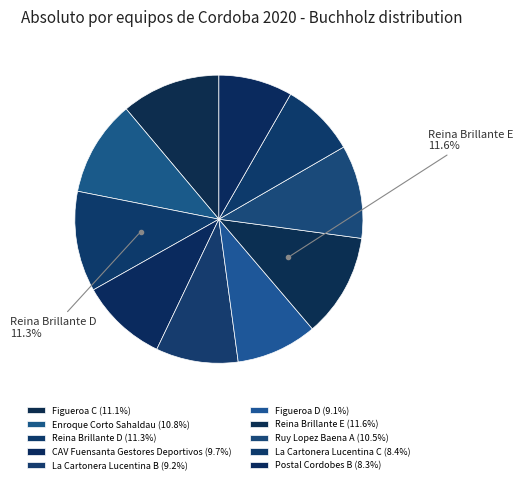

Count the number of slices in the pie.

10